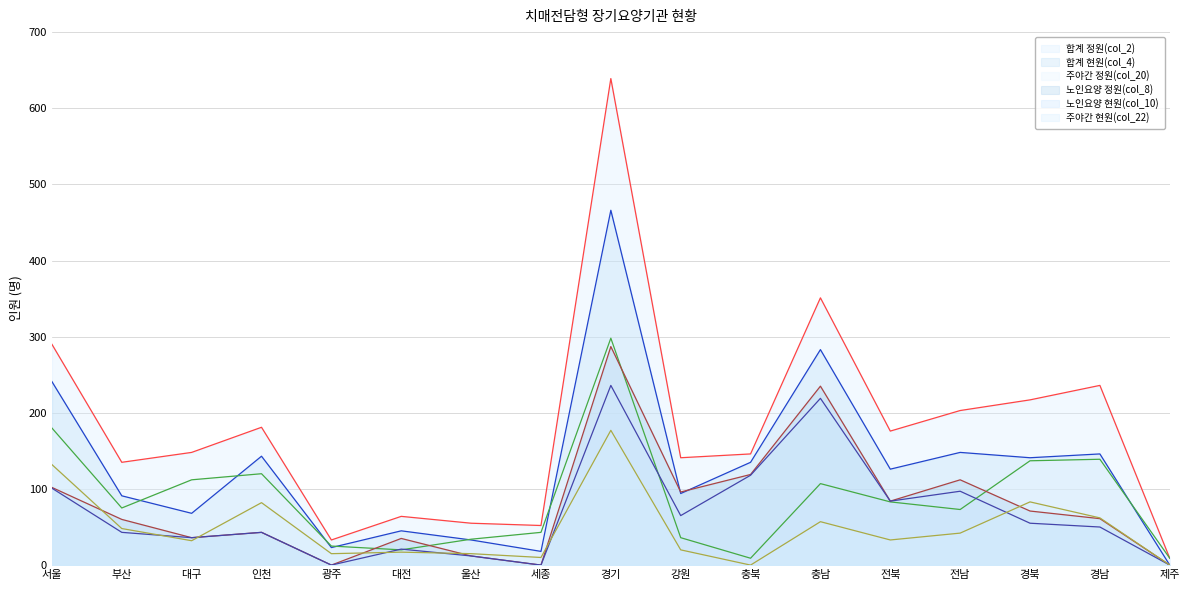

True or false: 주야간 현원(col_22) and 합계 현원(col_4) intersect in this chart.

False